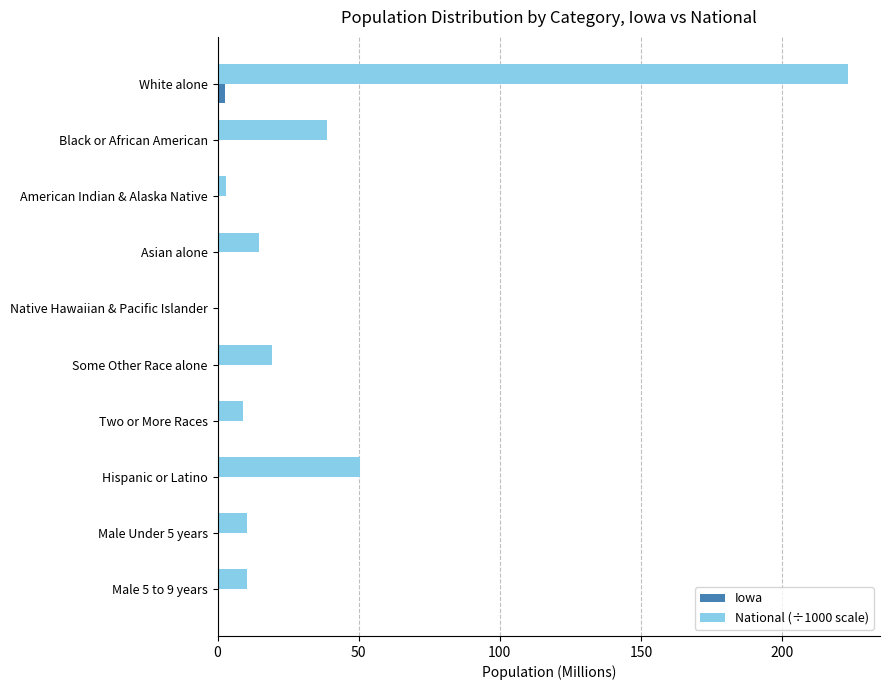

What is the maximum value shown in the chart?

223.6